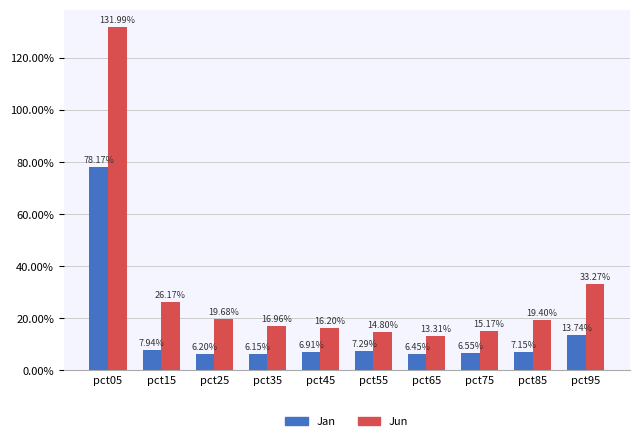

Reading left to right, transcribe all the data shown in this chart.

Jan: 0.8	0.1	0.1	0.1	0.1	0.1	0.1	0.1	0.1	0.1
Jun: 1.3	0.3	0.2	0.2	0.2	0.1	0.1	0.2	0.2	0.3